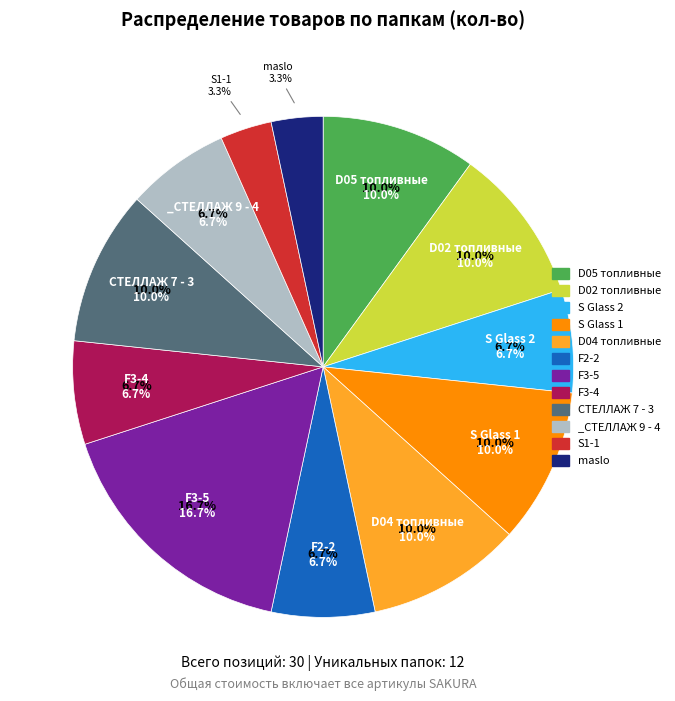

Between S Glass 1 and S1-1, which is larger?

S Glass 1